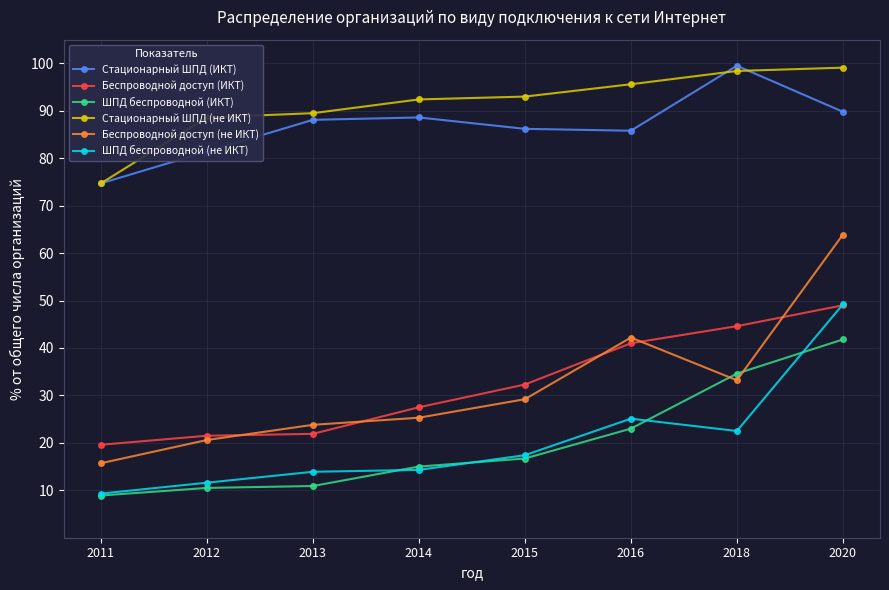

What is the maximum value for Стационарный ШПД (ИКТ)?

99.5